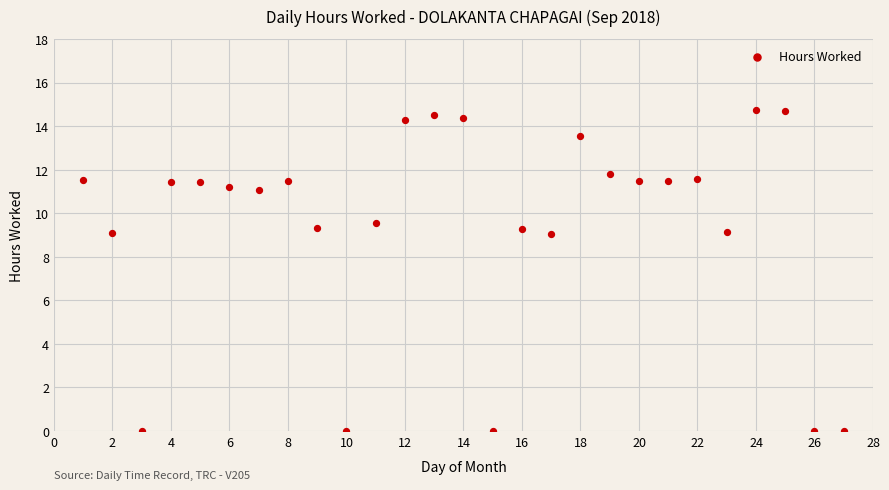

What is the range of Y values (max minus min)?

14.7